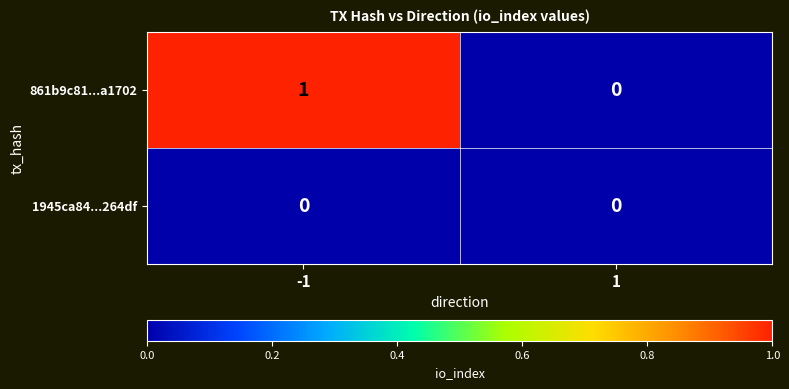

Which series has the widest spread of values?

861b9c81...a1702